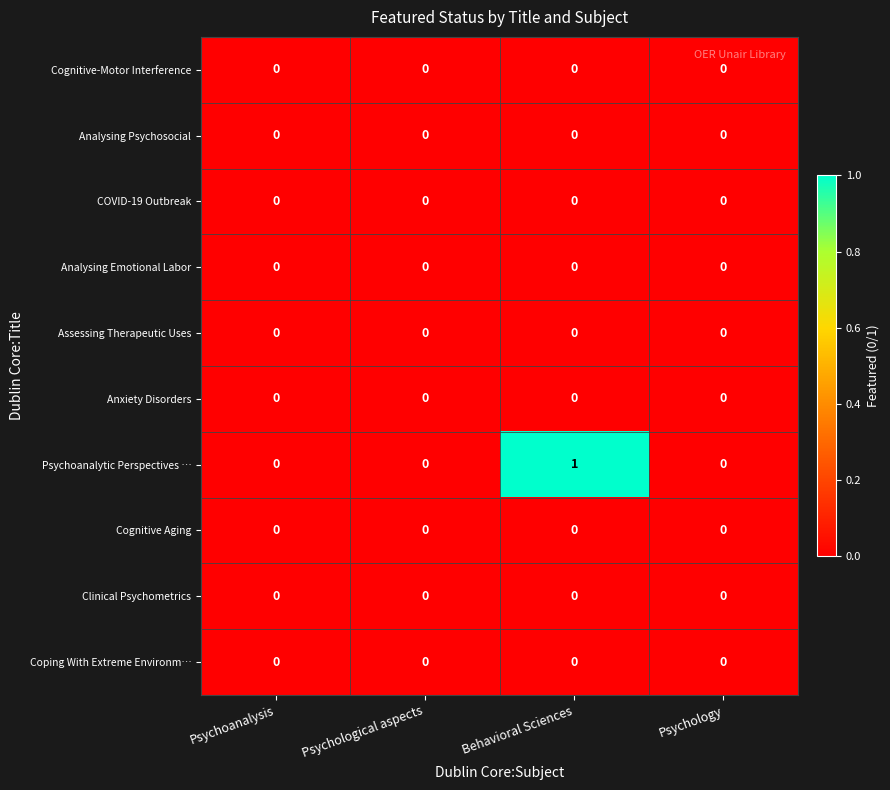

Which series has the widest spread of values?

Psychoanalytic Perspectives …